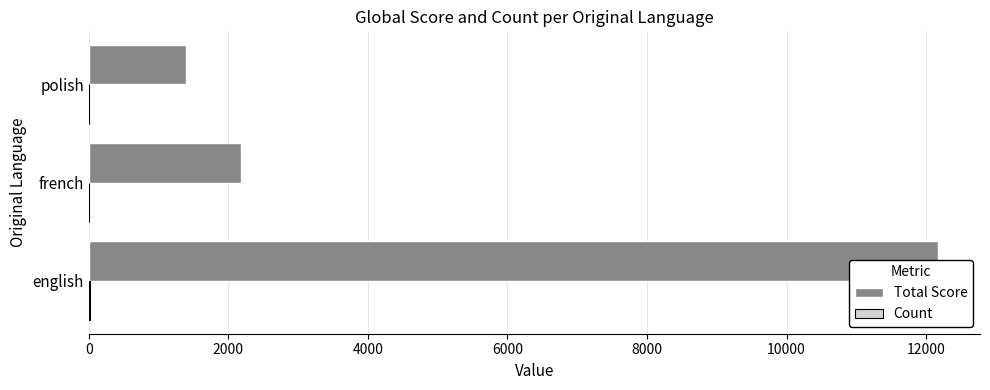

How many groups of bars are there?

3